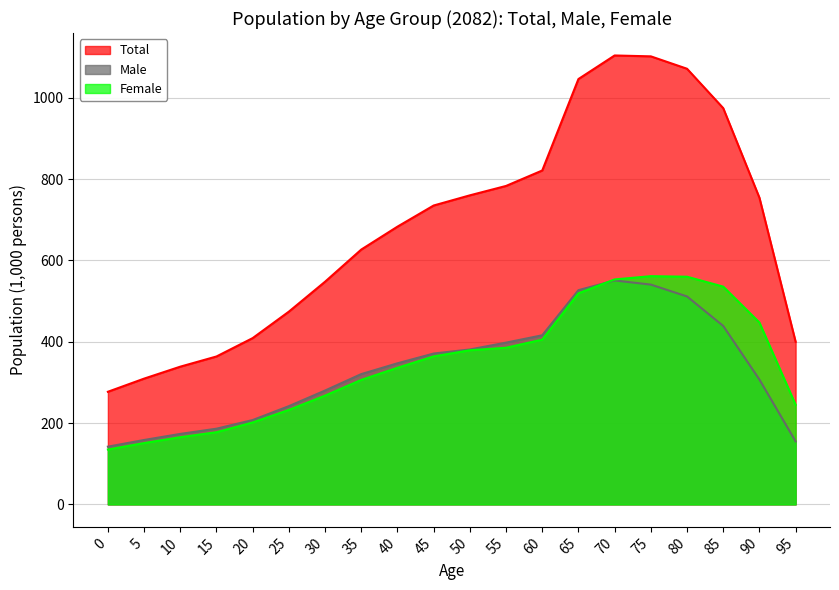

True or false: Total and Male intersect in this chart.

False